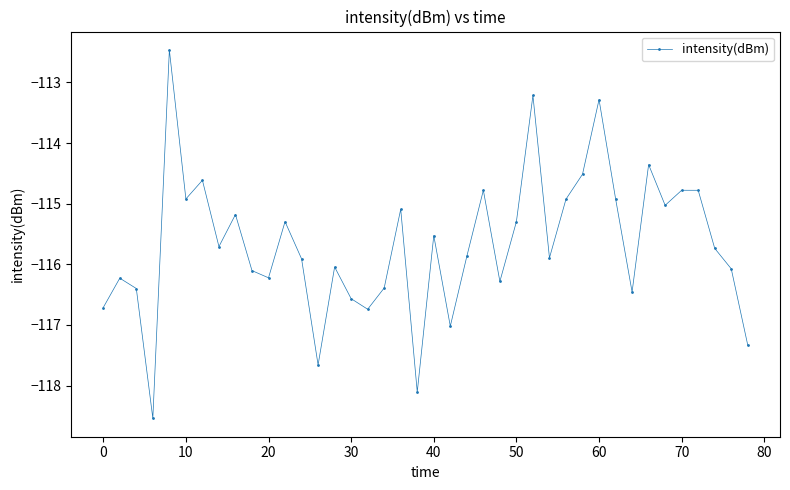

What is the difference between the second highest and second lowest values?

4.9